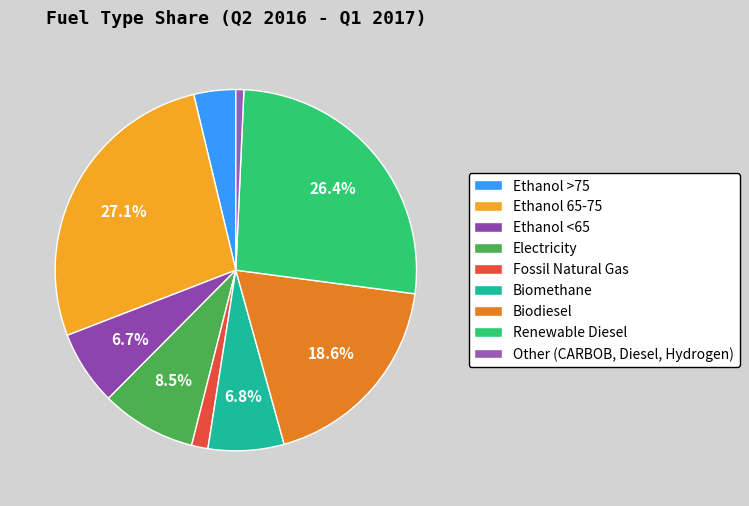

What is the largest slice in the pie chart?

Ethanol 65-75